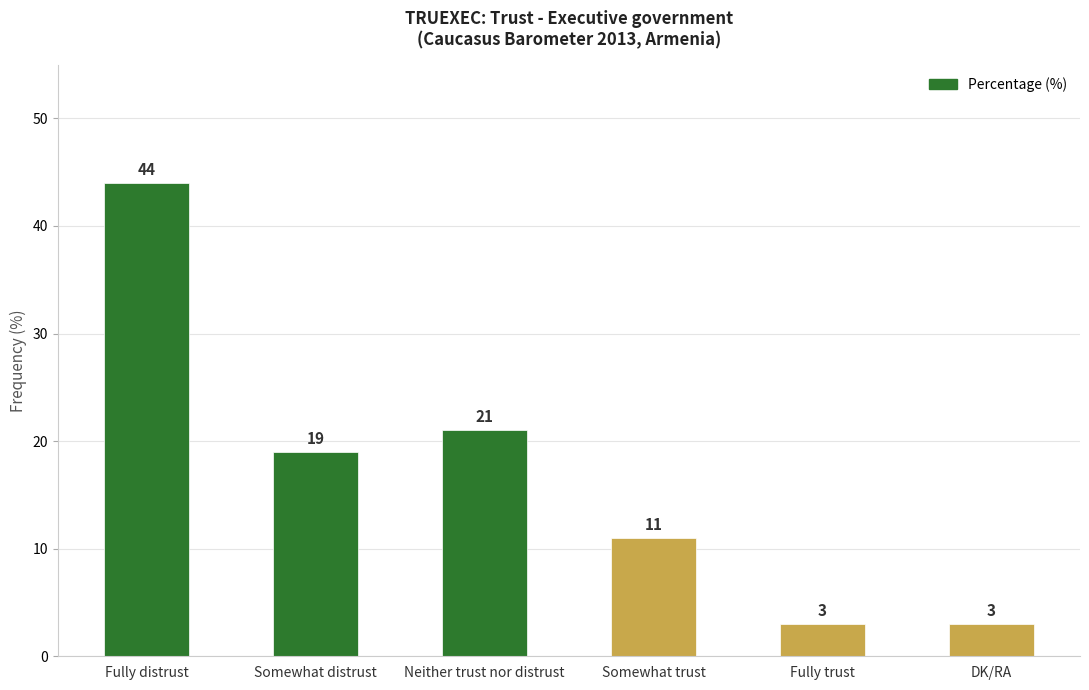

Where is the data nearest to the value 23?

Neither trust nor distrust